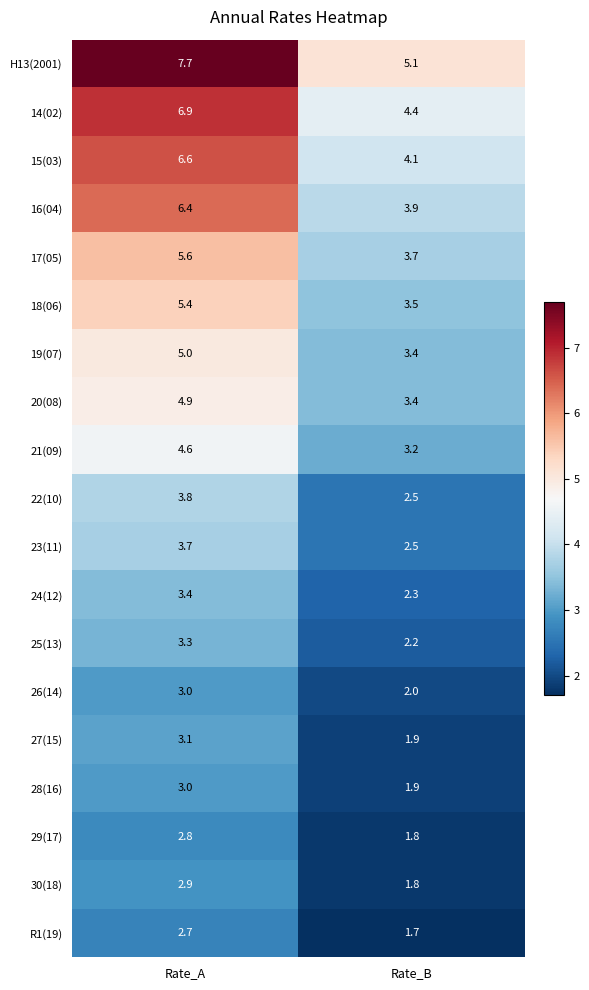

Which label corresponds to the smallest value in the chart?

Rate_B